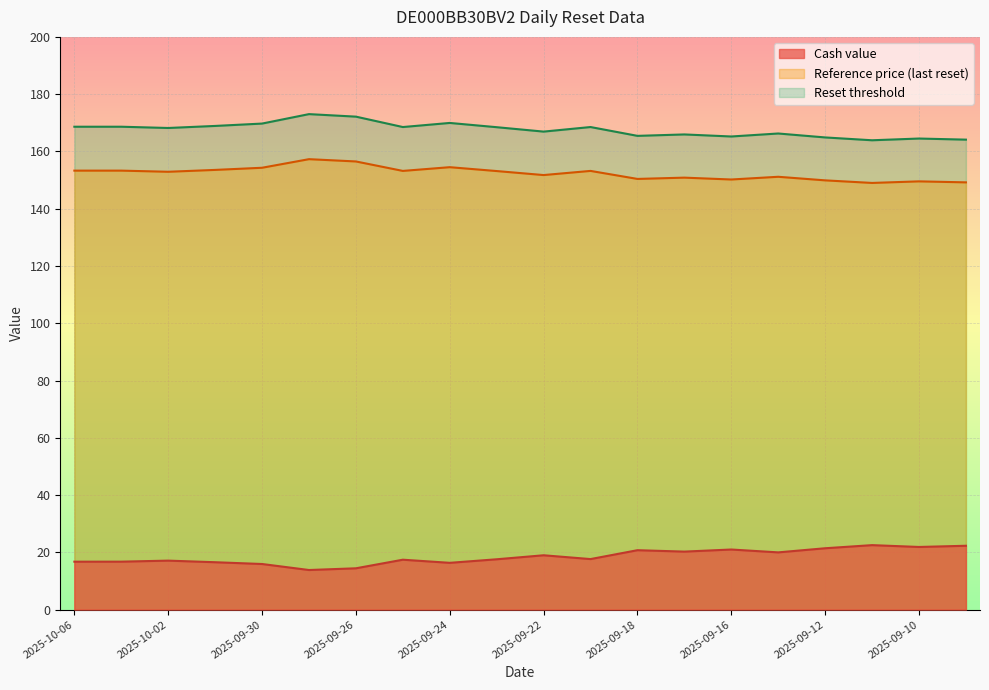

At which category does the chart reach its peak across all series?

2025-09-29